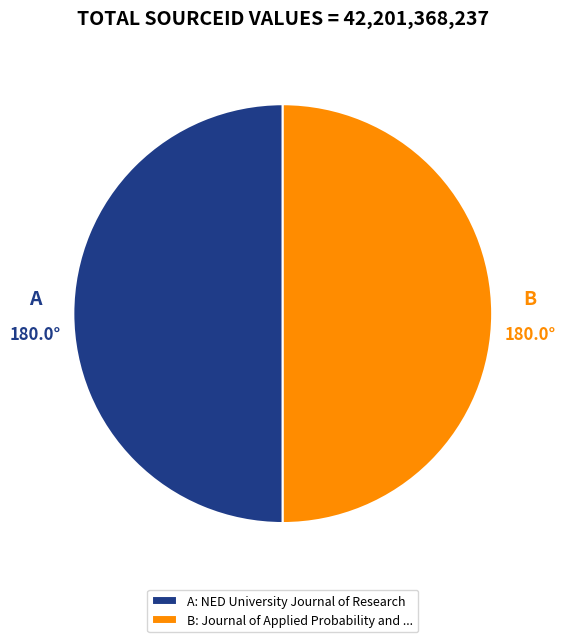

The B: Journal of Applied Probability and ... slice represents 45% of the pie. True or false?

False